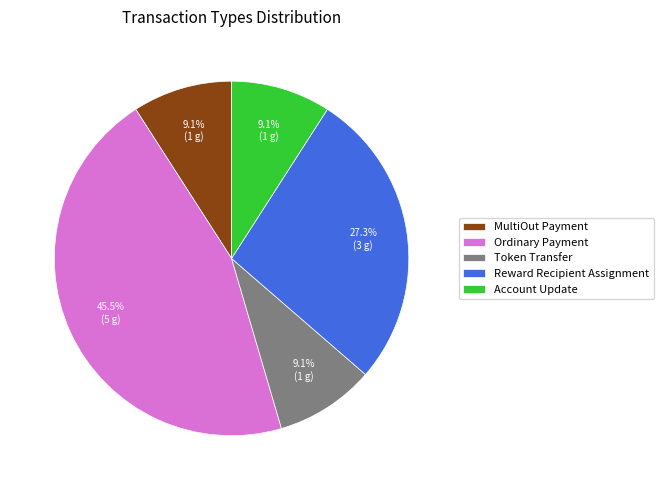

What portion of the pie excludes Token Transfer?

90.9%